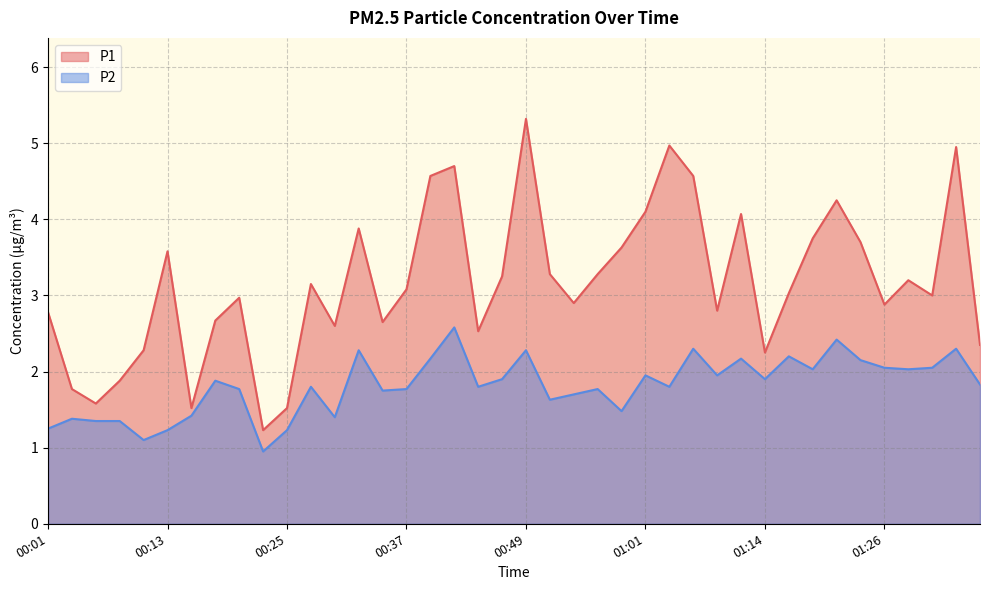

Which has a higher value, 00:25 or 00:01?

00:01